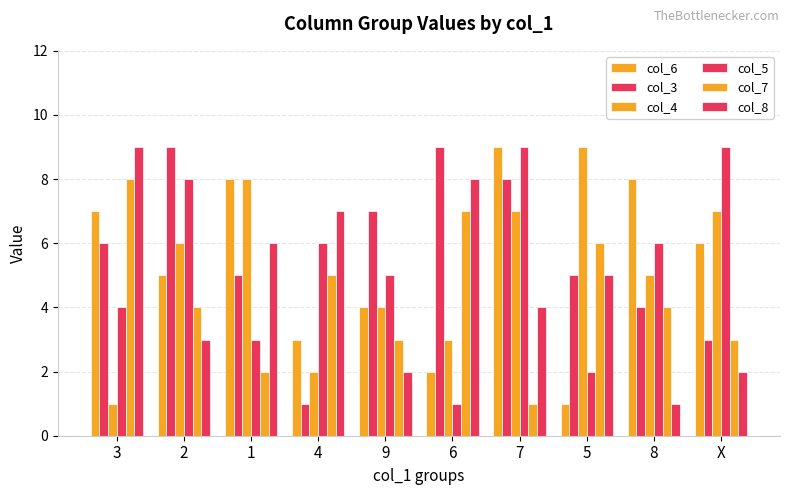

How many data points in col_4 are less than 6?

5